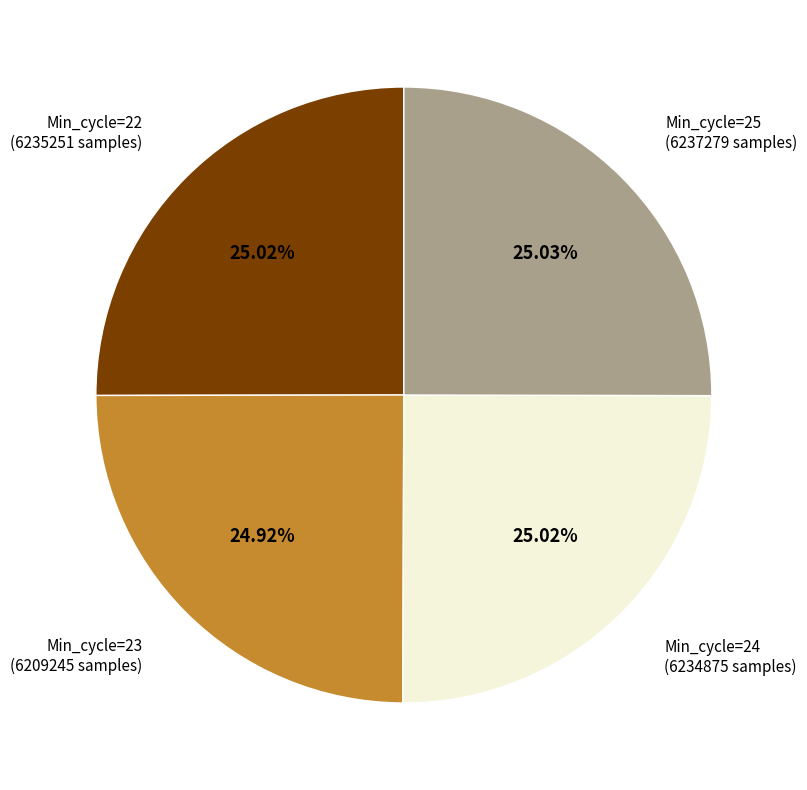

Is there a majority slice in this chart?

No